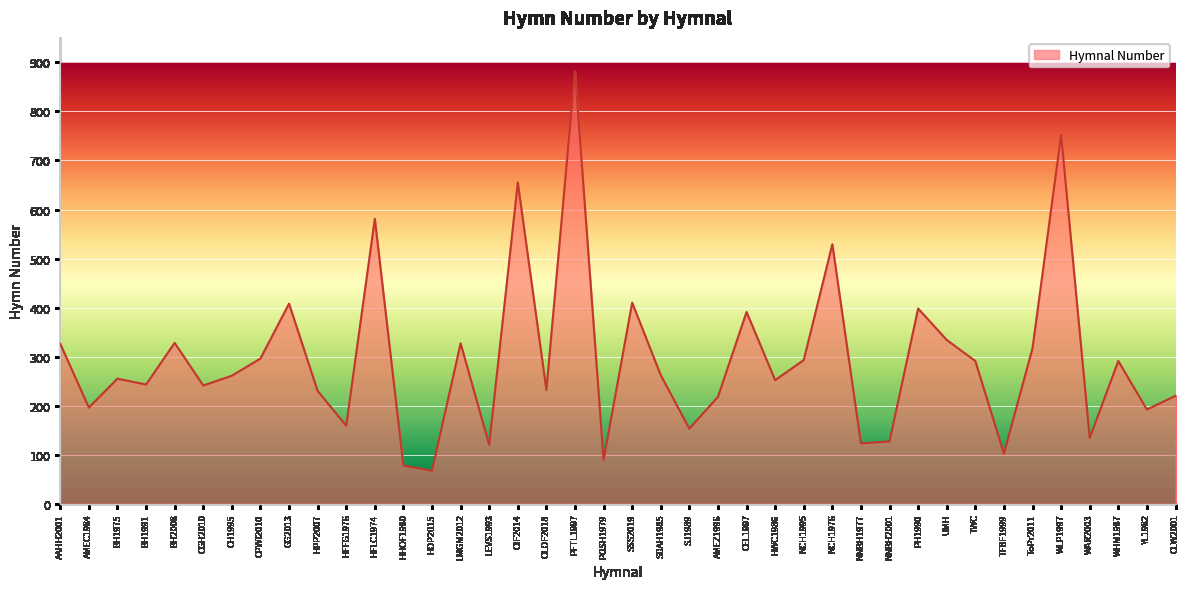

Where is the first local maximum?

BH1975